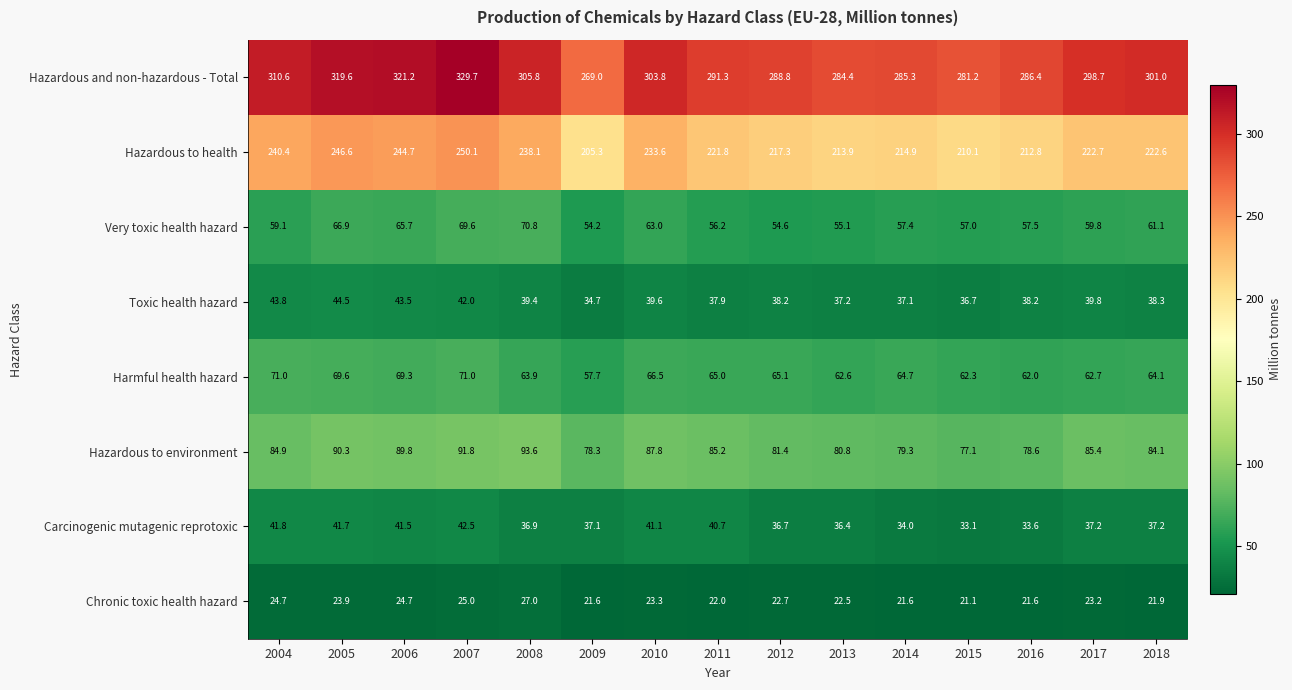

Which category has the highest value across all series?

2007